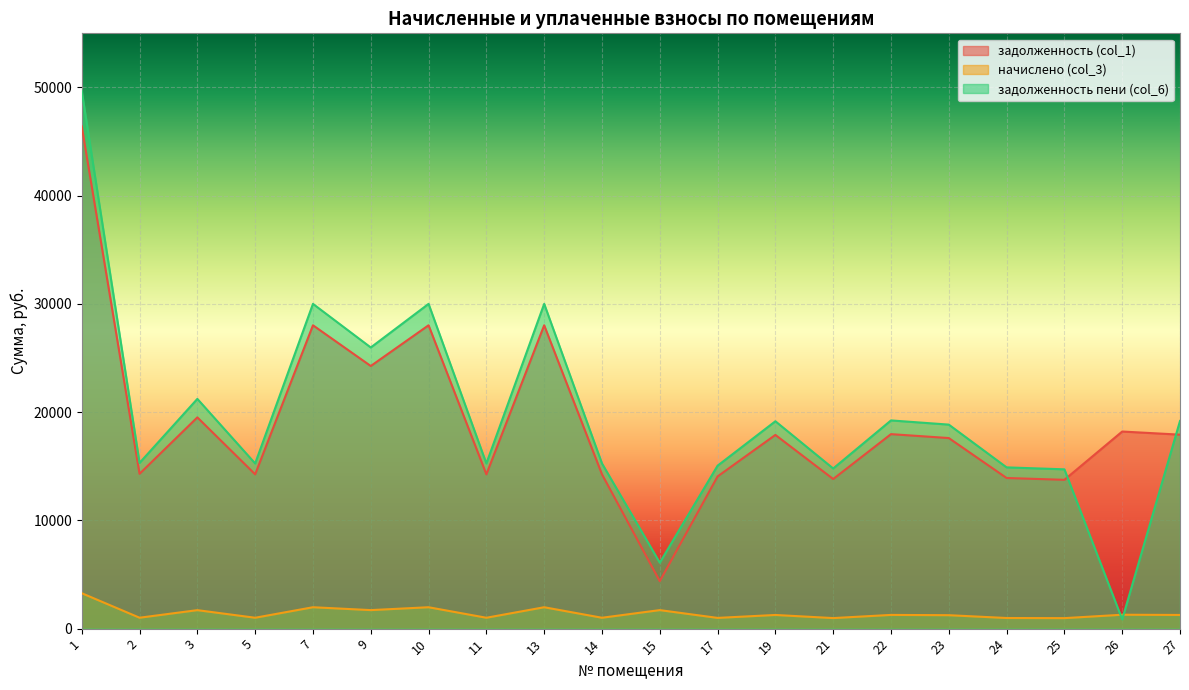

Where is задолженность пени (col_6) nearest to the value 25267?

9